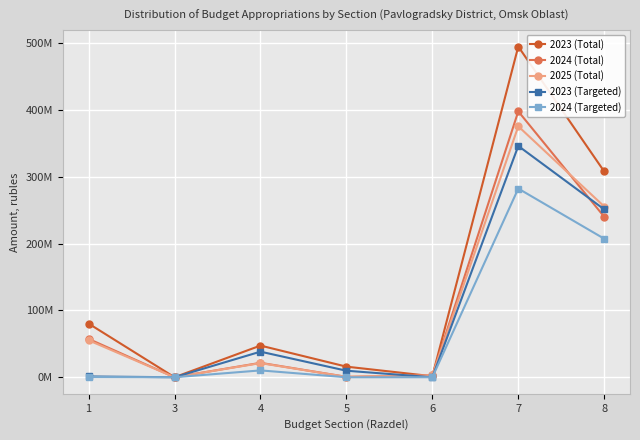

Is this an area chart (filled region under the line)?

No